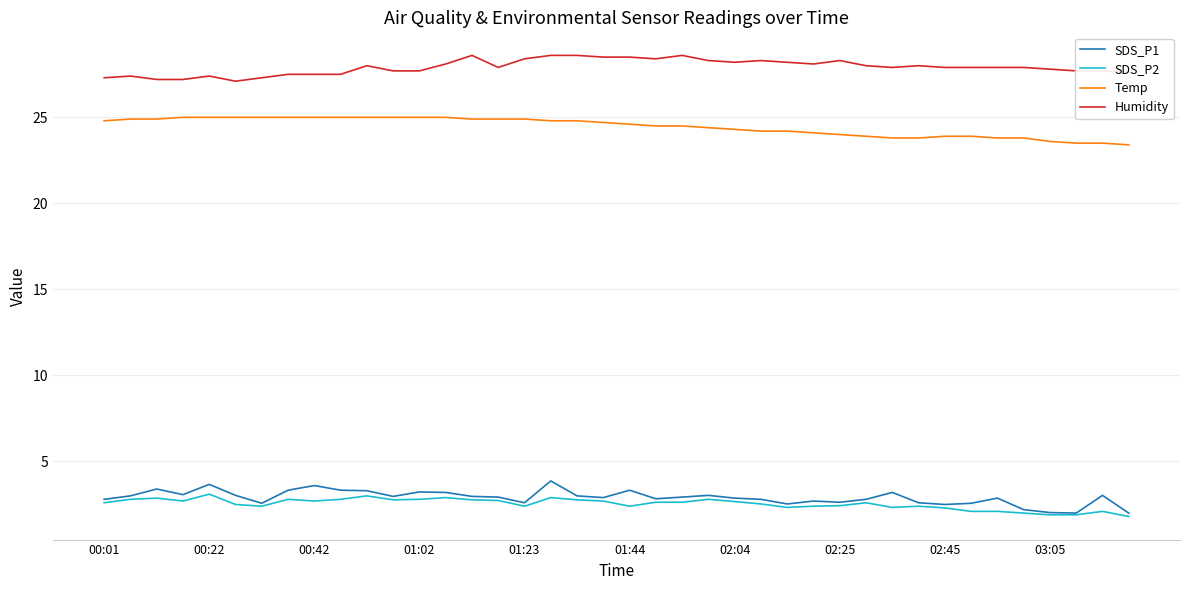

Which series has the largest total across all categories?

Humidity